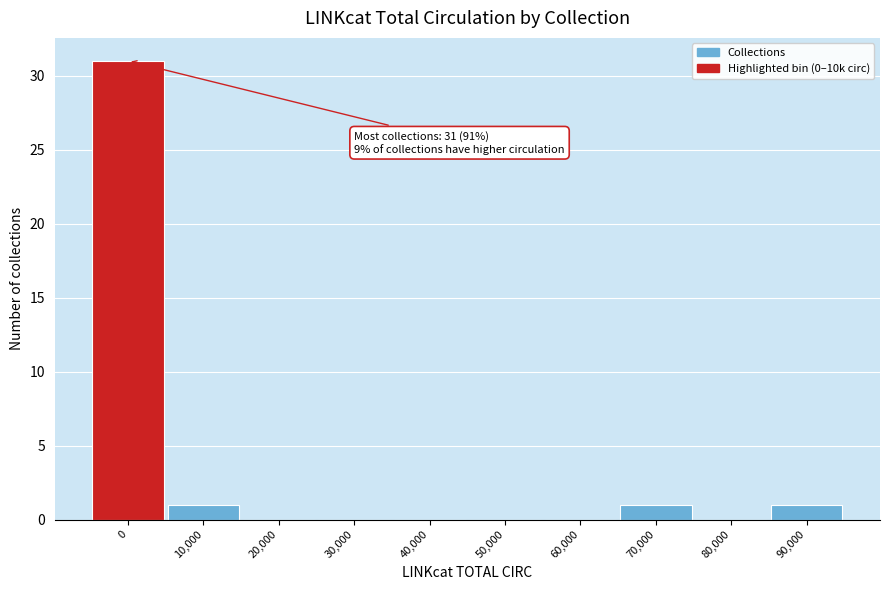

Reading left to right, transcribe all the data shown in this chart.

0=31	10,000=1	20,000=0	30,000=0	40,000=0	50,000=0	60,000=0	70,000=1	80,000=0	90,000=1